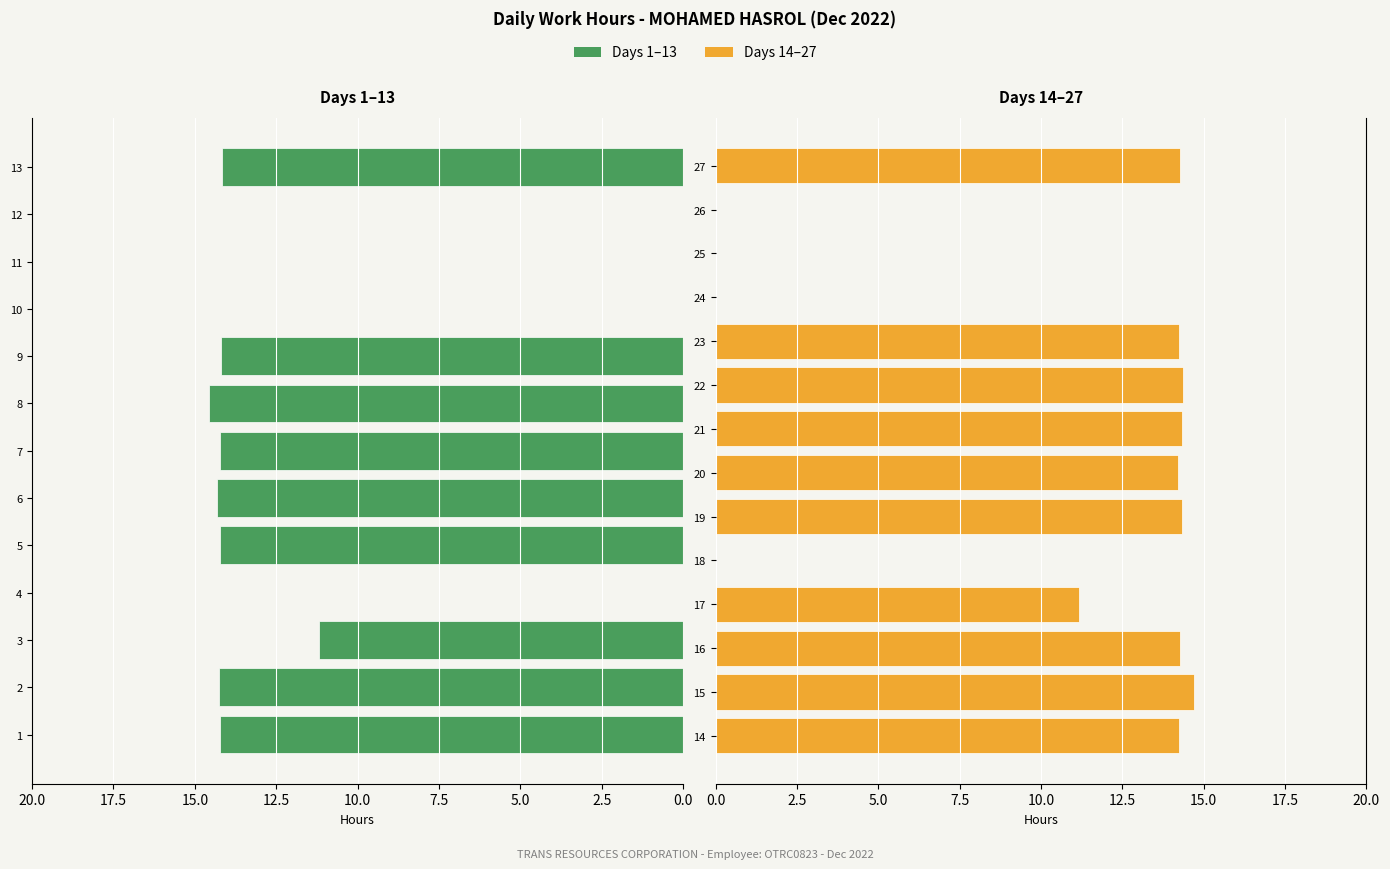

How many values exceed 14?

17